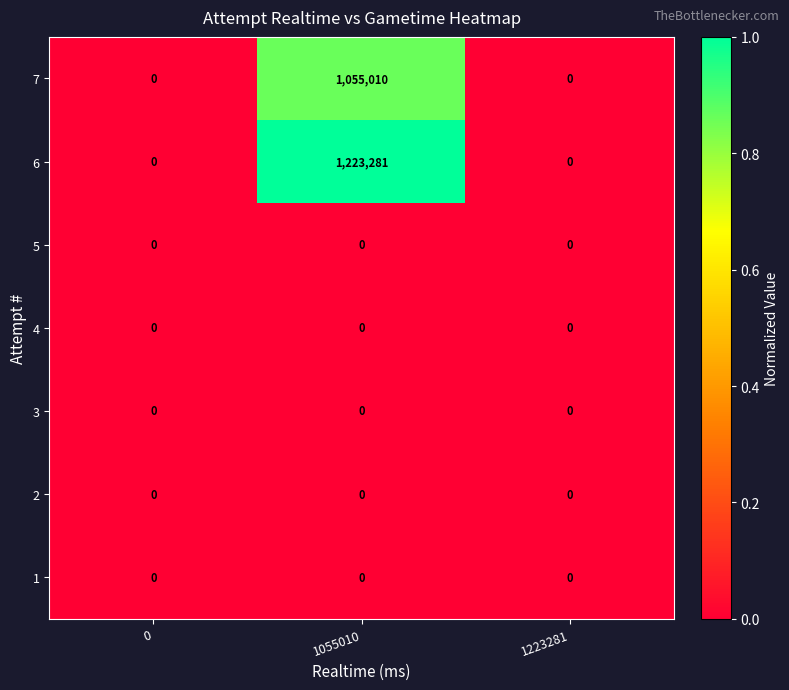

Which series has the widest spread of values?

6